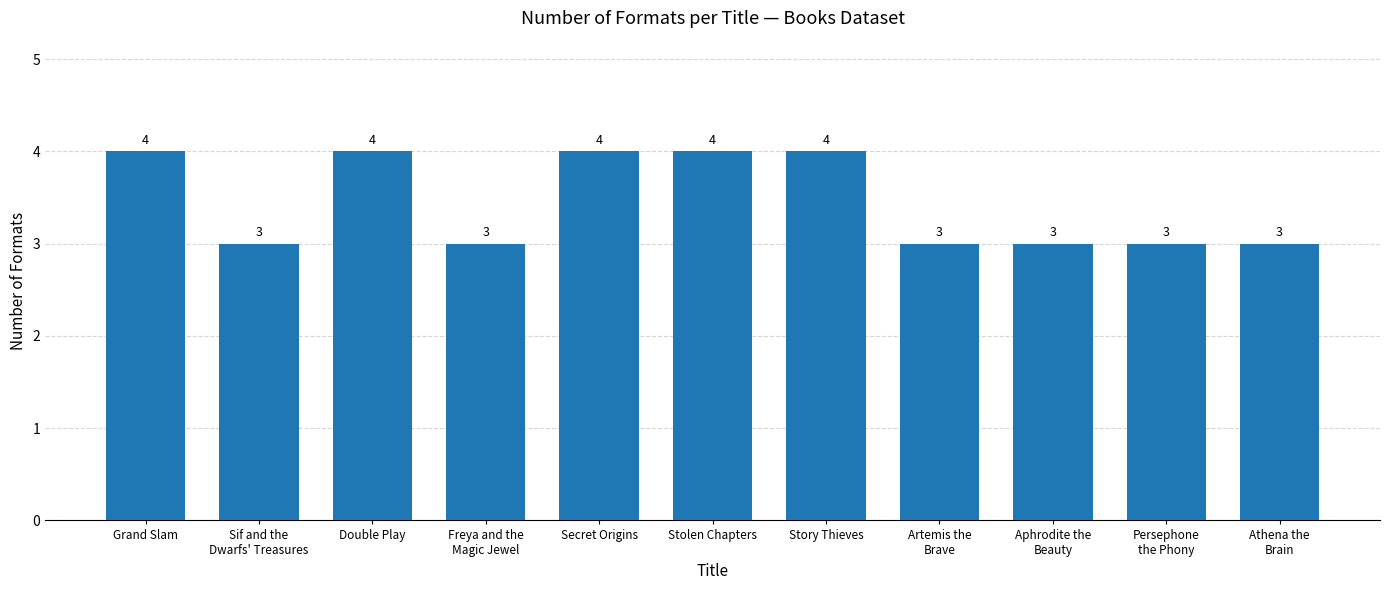

Between Artemis the
Brave and Stolen Chapters, which is larger?

Stolen Chapters